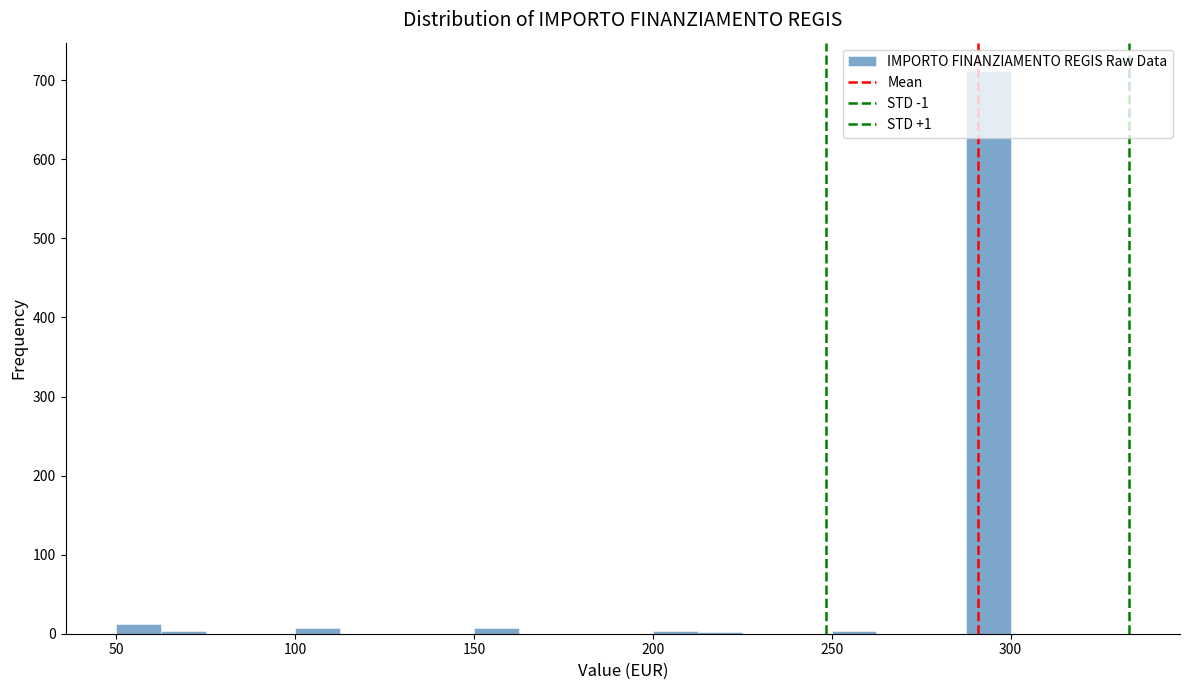

Around what value on the x-axis is the tallest bar? Give the approximate position of its centre, as read against the axis.

295